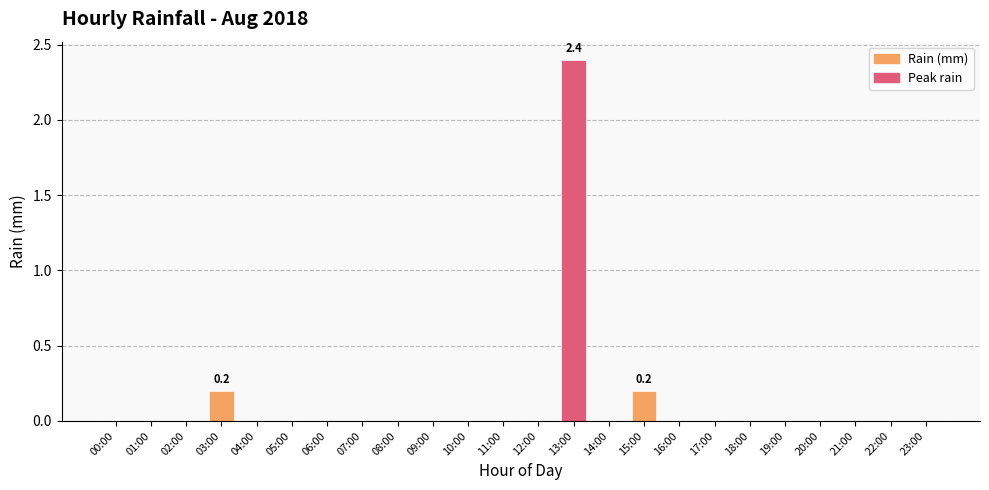

True or false: the data shows 0.0 at 06:00.

True